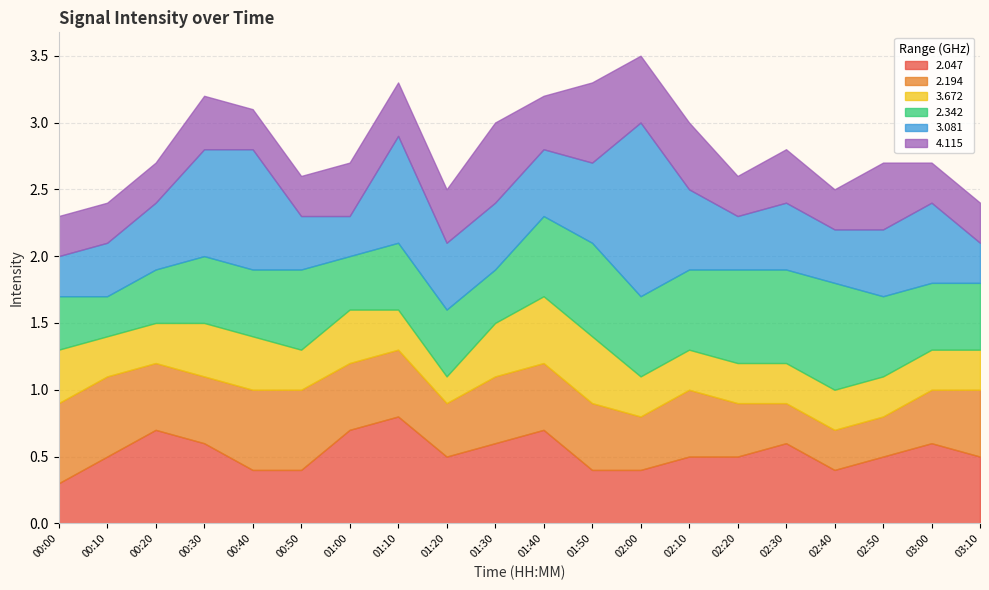

Rank the series by their maximum value, from highest to lowest.

  3.081,   2.047,   2.342,   2.194,   4.115,   3.672